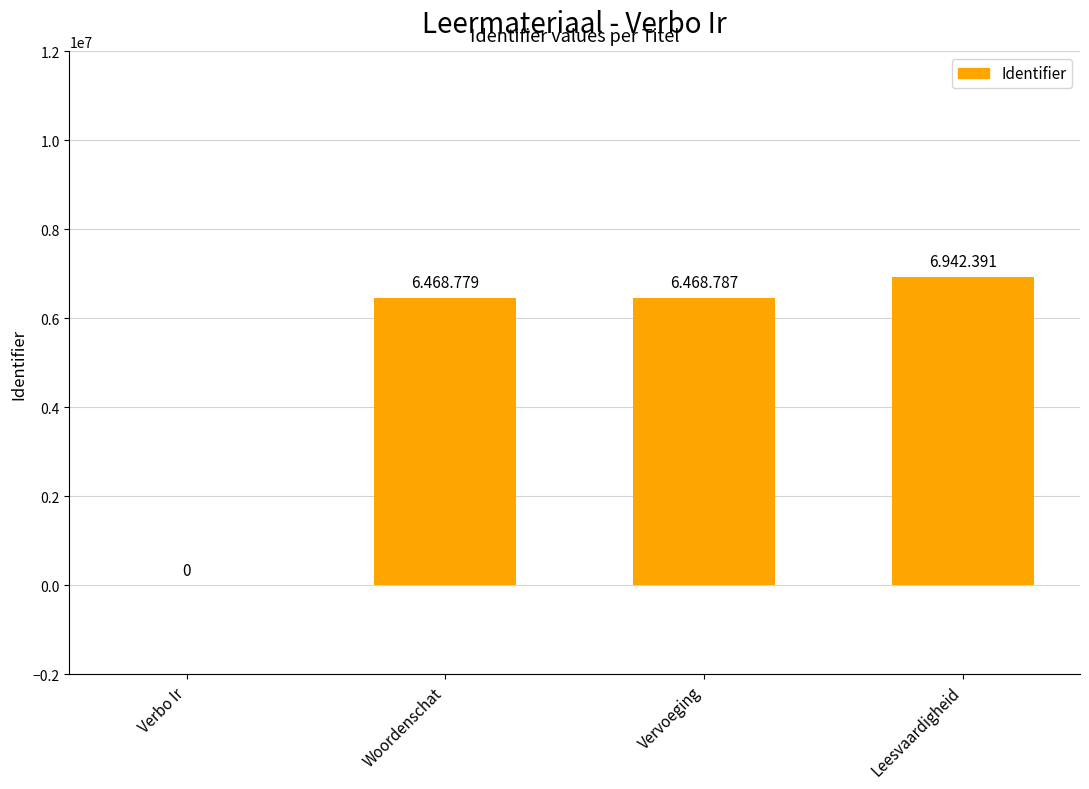

True or false: the data shows 6942391 at Leesvaardigheid.

True